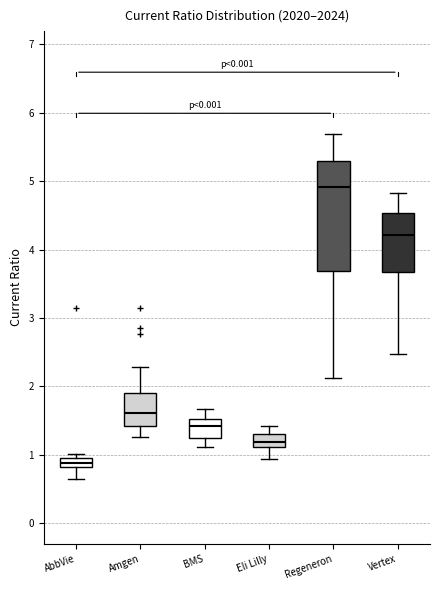

Which box has the highest median line?

Regeneron